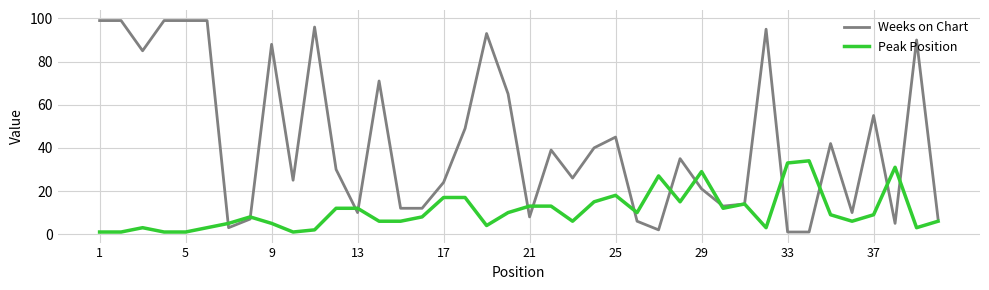

List the series in order of their peak value, highest first.

Weeks on Chart, Peak Position